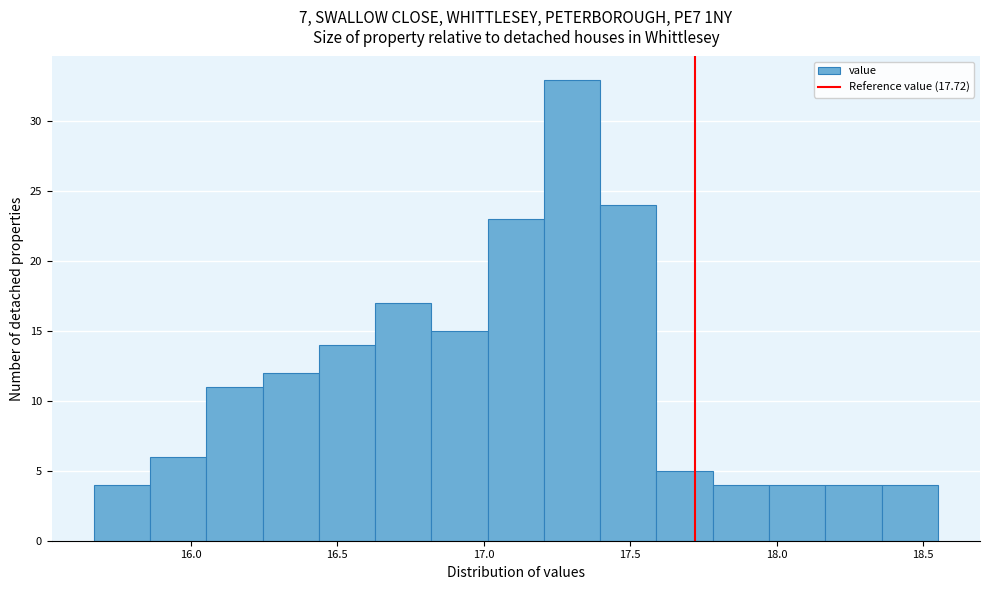

Around what value on the x-axis is the tallest bar? Give the approximate position of its centre, as read against the axis.

17.30